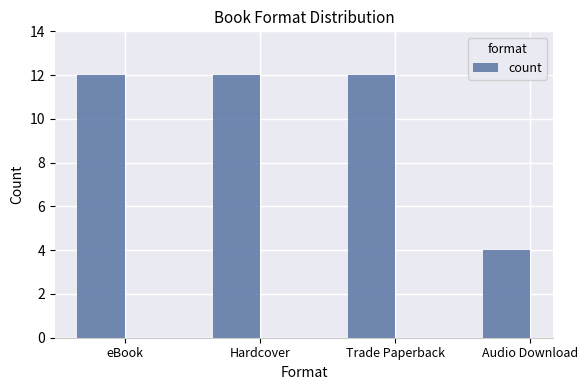

What value does the data have at Hardcover?

12